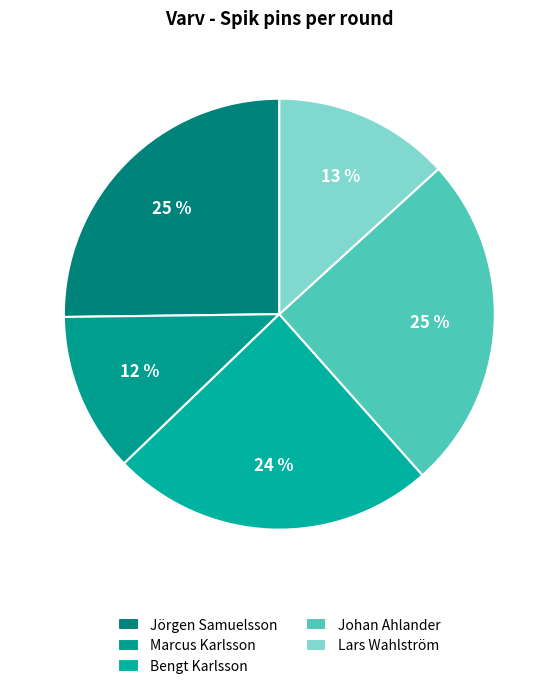

What is the largest slice in the pie chart?

Jörgen Samuelsson